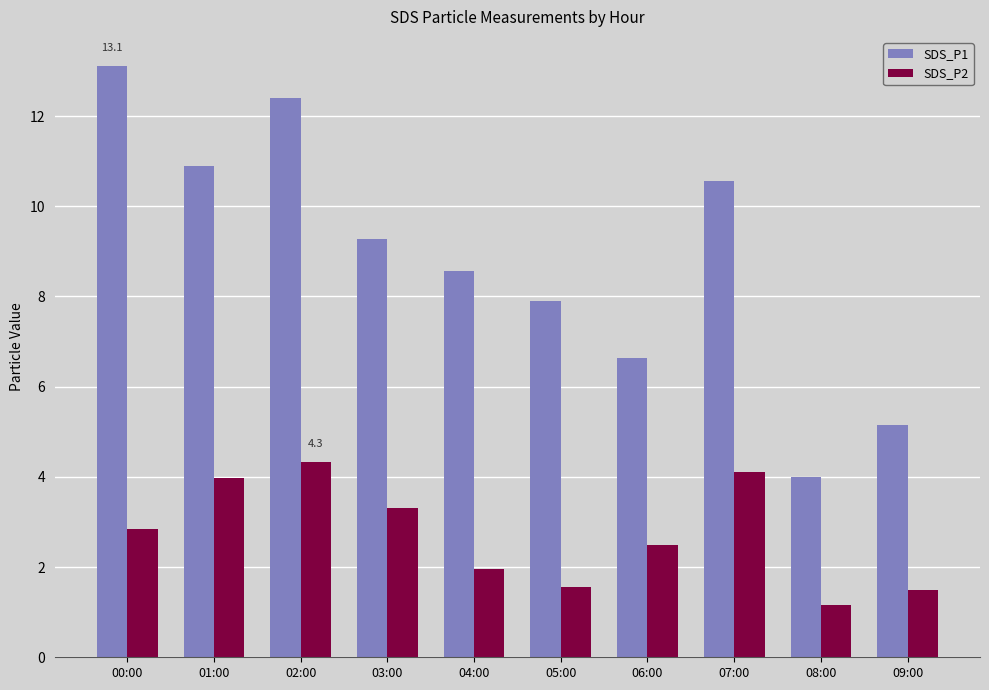

Is it true that SDS_P1 equals 4.0 at 07:00?

False